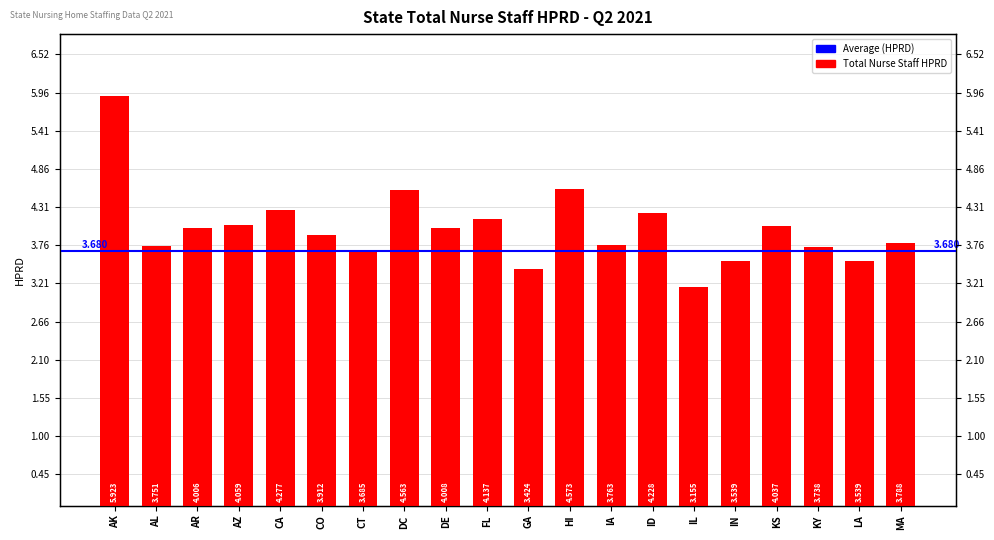

Which has a higher value, LA or CO?

CO